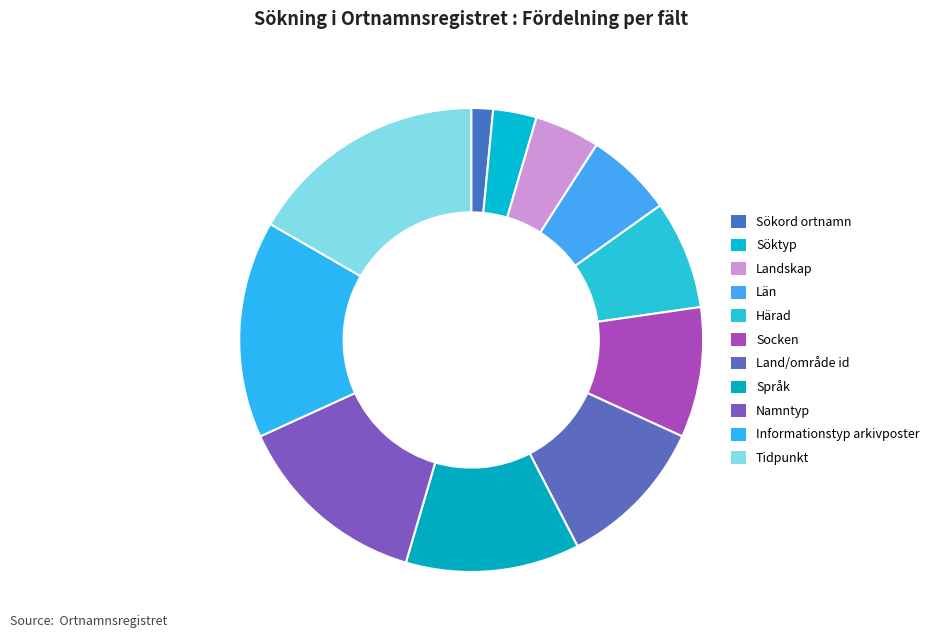

To the nearest percent, what portion does Söktyp represent?

3%